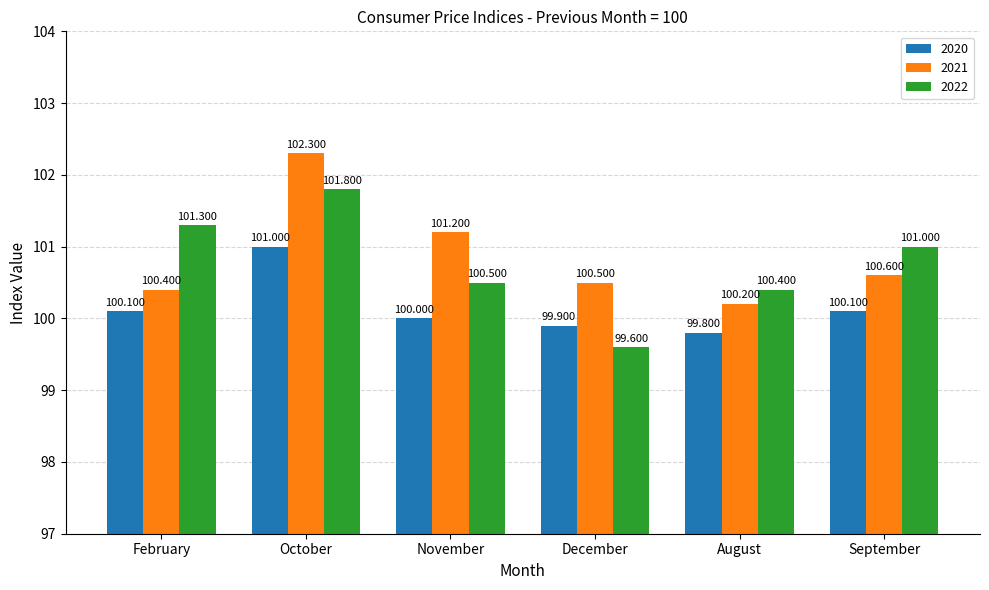

At which category does the chart reach its peak across all series?

October